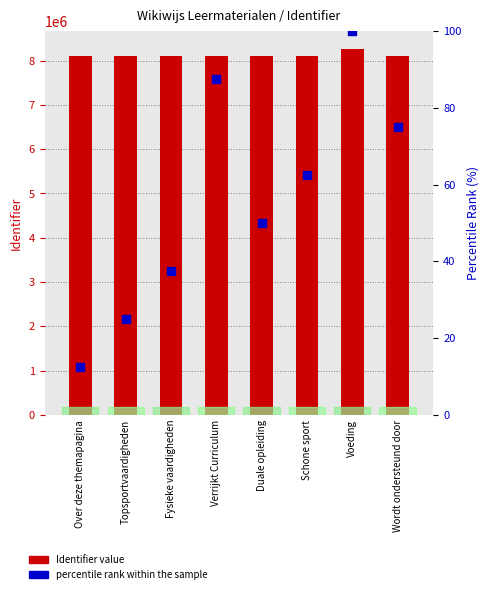

Which series contains the highest Y value?

Identifier (value)